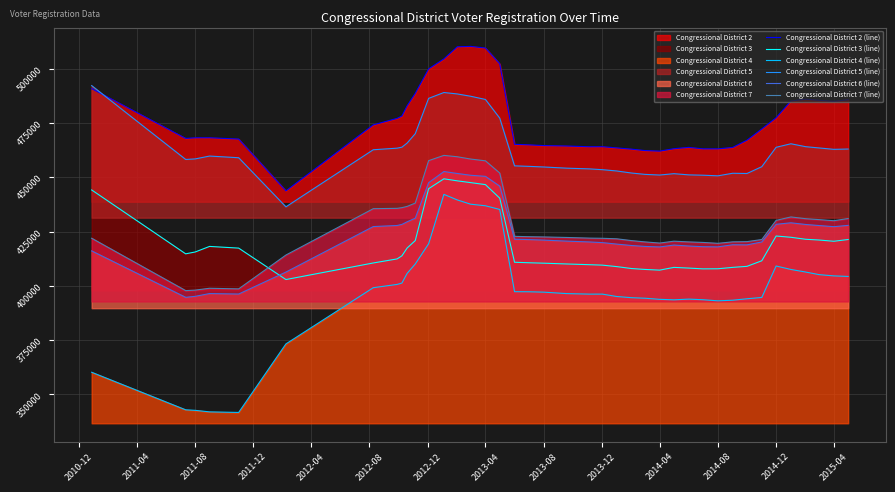

True or false: Congressional District 4 (line) and Congressional District 2 (line) cross at least once.

False